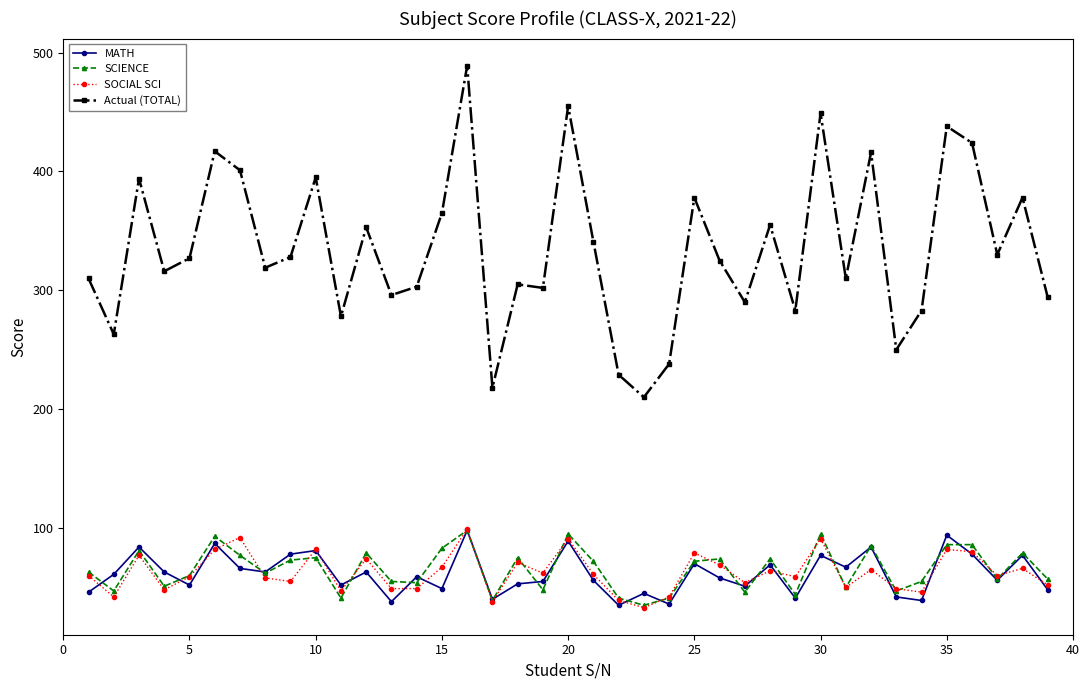

What is the value of the SOCIAL SCI point at the 26th from the left?

69